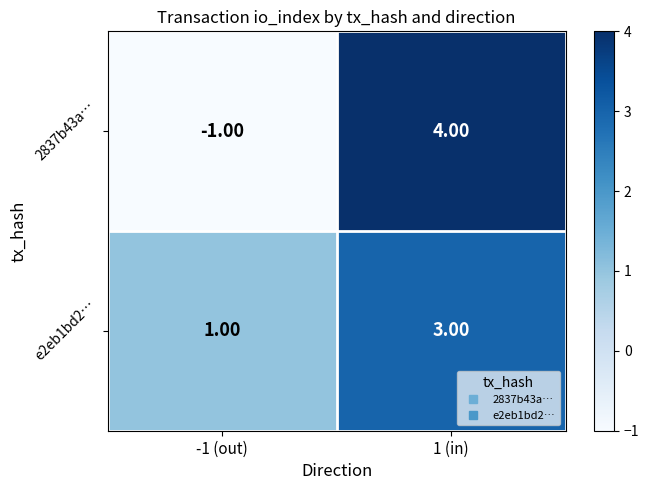

Which series has the largest total across all categories?

e2eb1bd2…